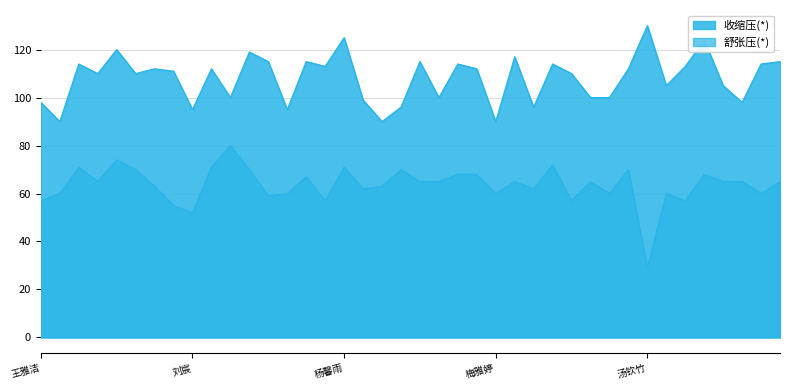

What is the difference between the highest and lowest values at 张浩宇?

56